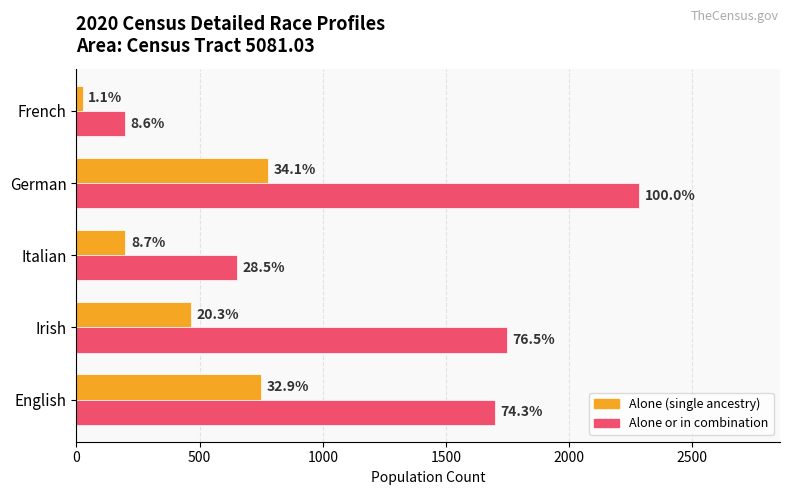

Is it true that or in any combination equals 1698 at English?

True